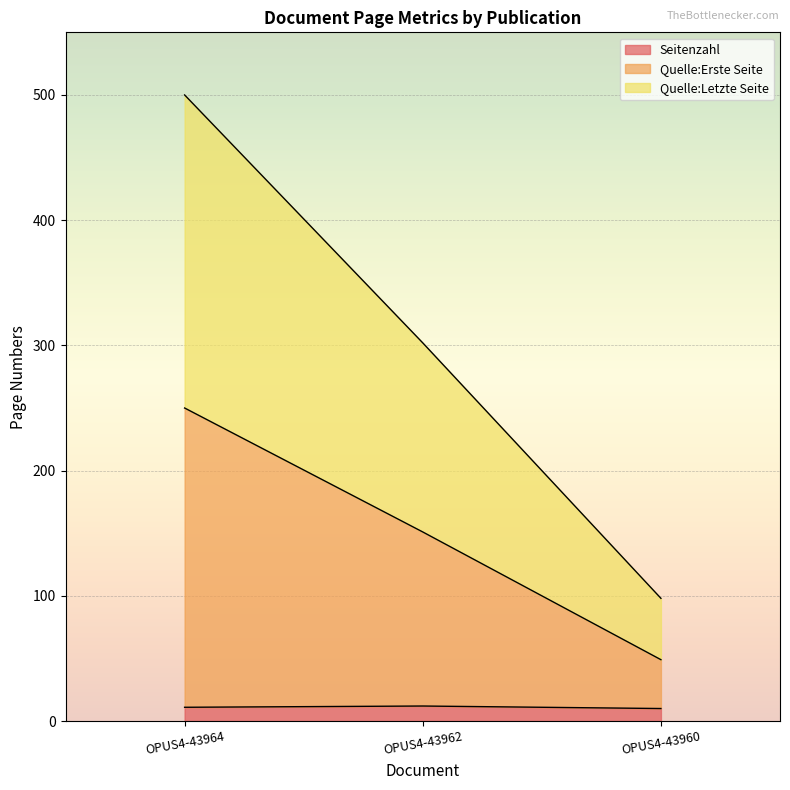

True or false: Quelle:Erste Seite has a value of 22 at OPUS4-43960.

False